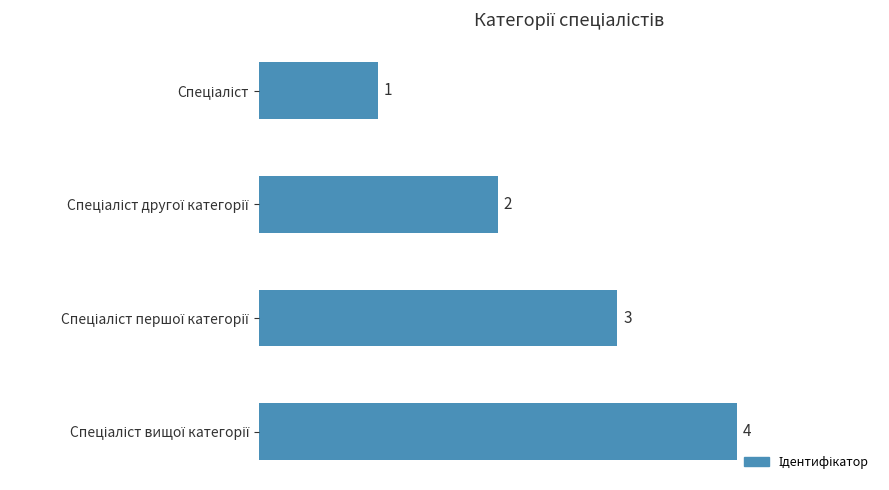

What is the sum of all values?

10